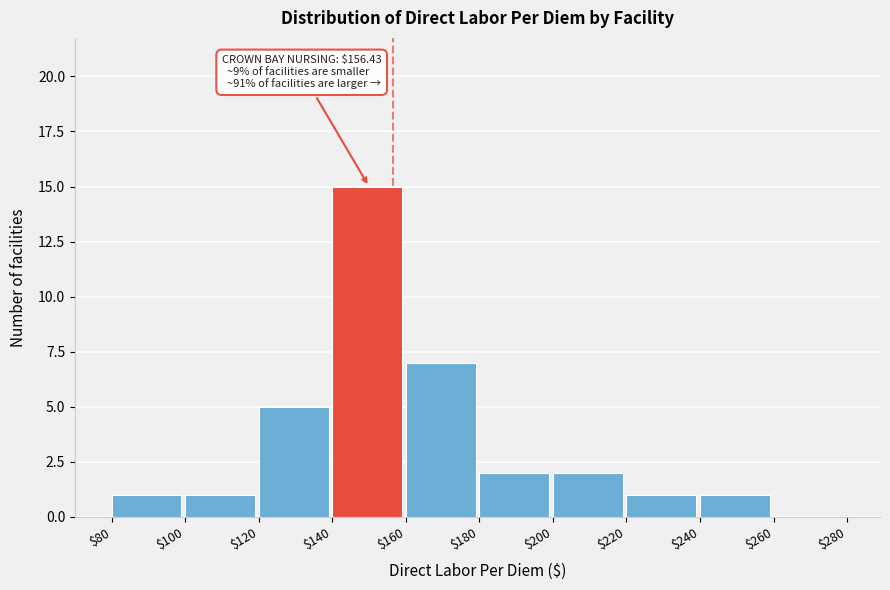

Which range on the x-axis has the tallest bar?

$140 to $160